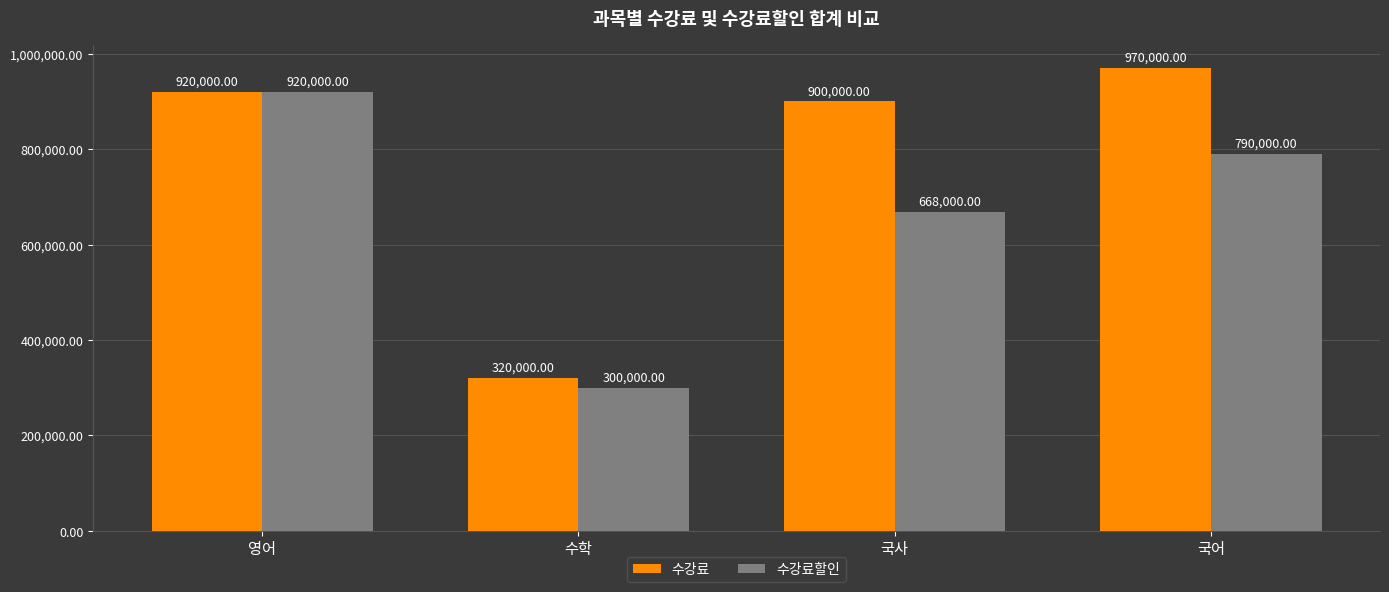

Reading left to right, list all the values displayed in this chart.

수강료: 영어=920000	수학=320000	국사=900000	국어=970000
수강료할인: 영어=920000	수학=300000	국사=668000	국어=790000